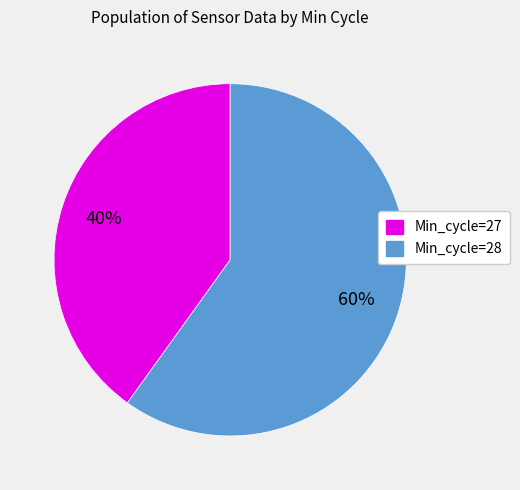

Which category has the smallest portion of the pie?

Min_cycle=27